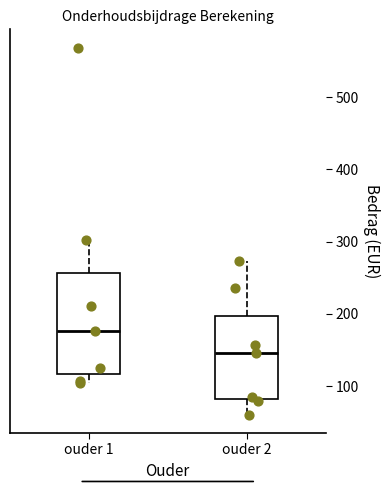

Reading left to right, read every box against the y-axis: the position of its median line, the range the box covers, and the ends of its whiskers. The values are not printed on the chart, so give them approximately, as read against the axis.

ouder 1: median 180, box 120 to 260, whiskers 100 to 300
ouder 2: median 150, box 80 to 200, whiskers 60 to 270